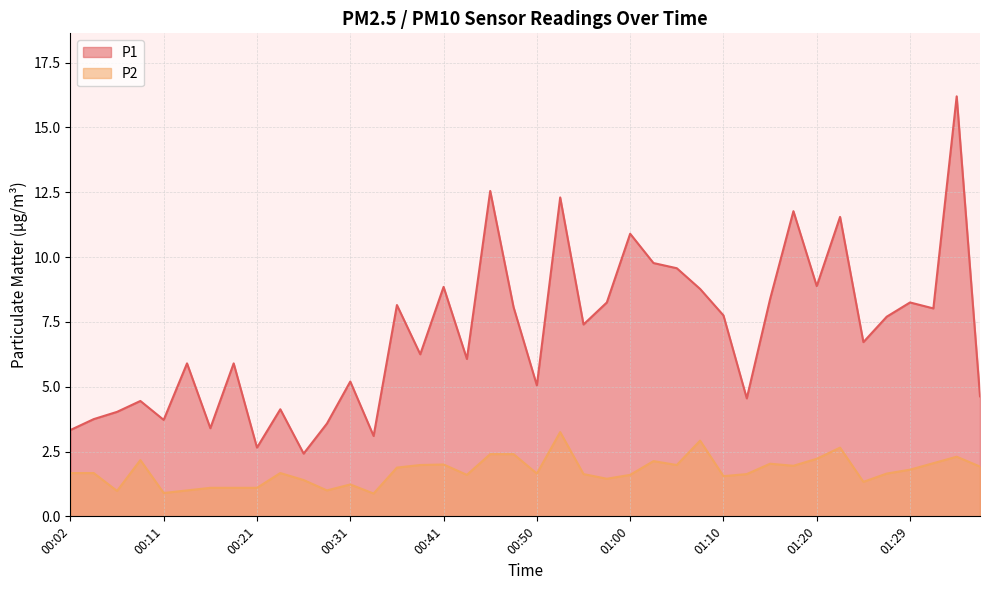

At which label does P1 reach its minimum?

00:26